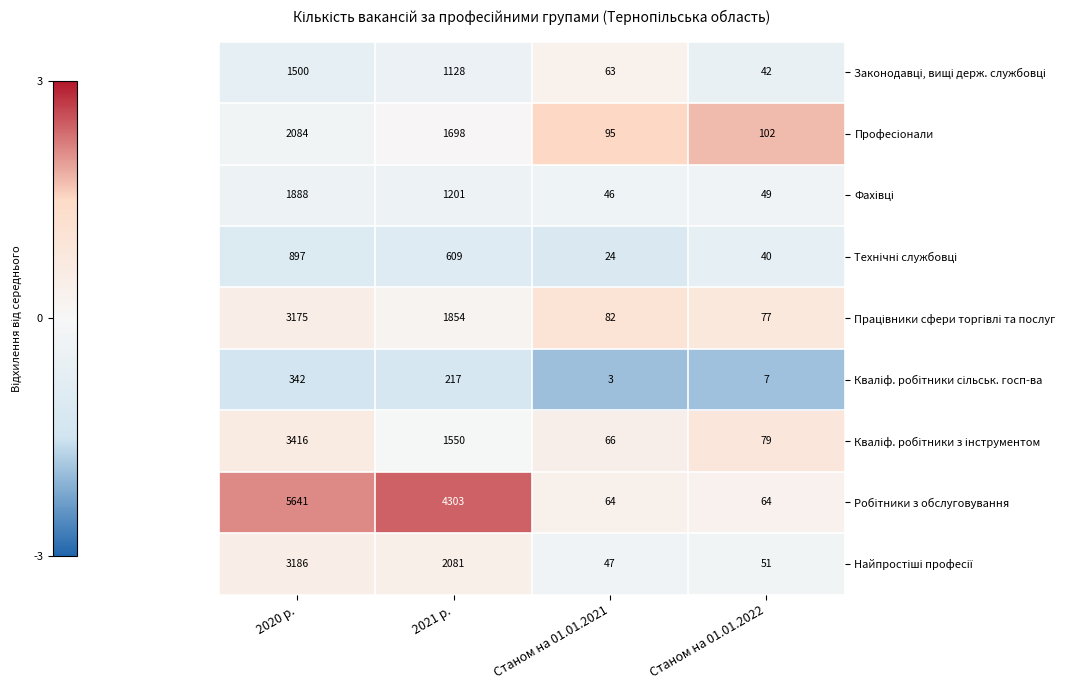

Which label corresponds to the largest value in the chart?

2020 р.